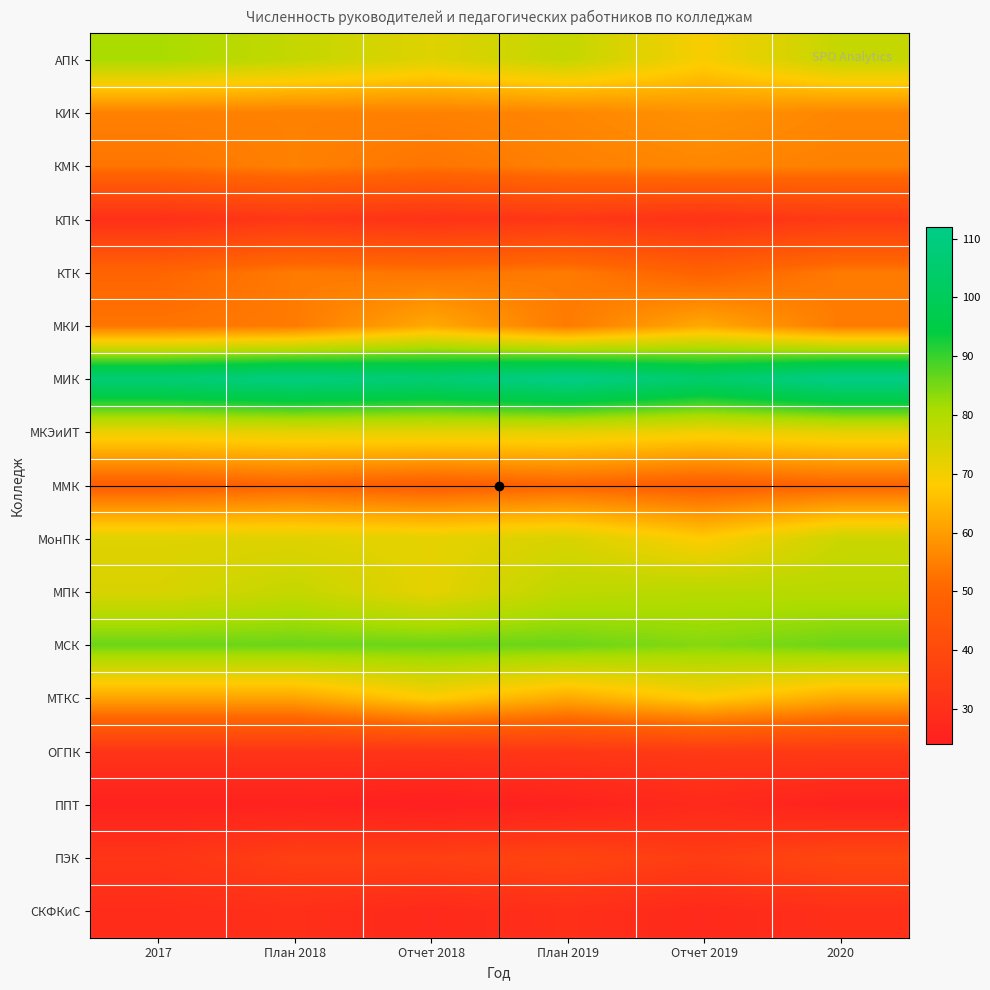

What is the total value across all series at 2017?

960